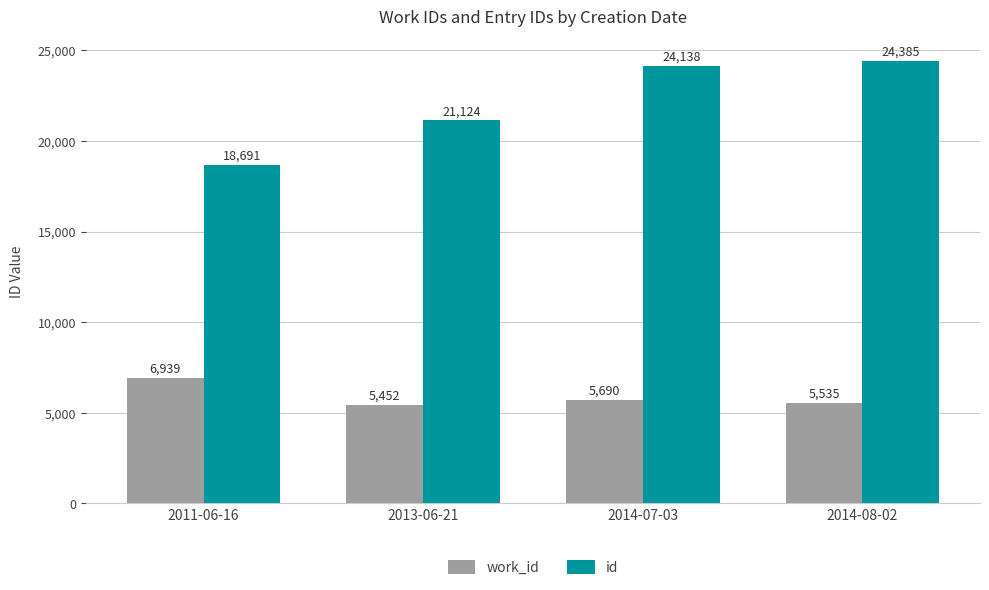

How many values in the id series are below 24138?

2